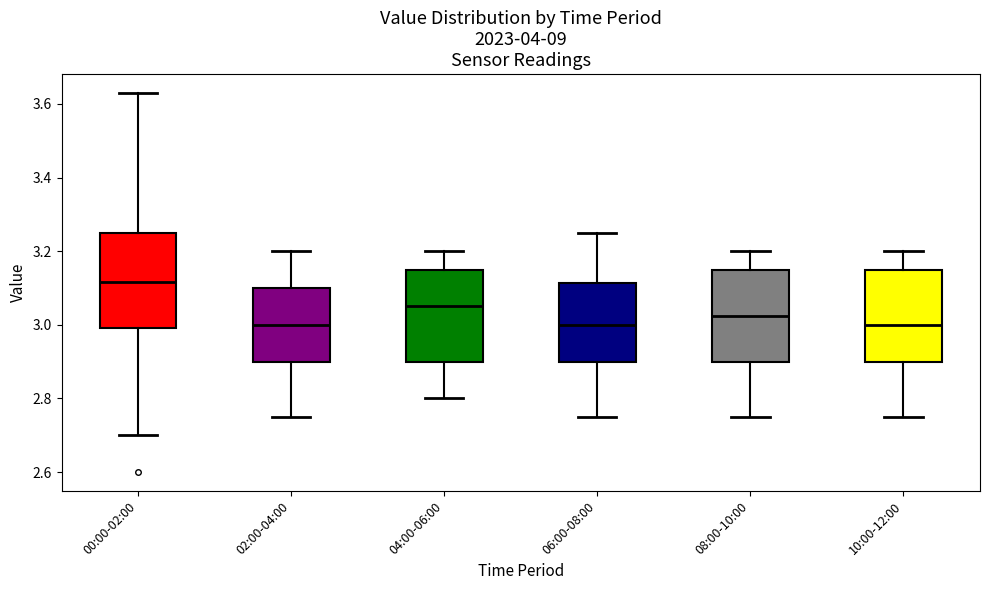

Which box's median line is the highest?

00:00-02:00